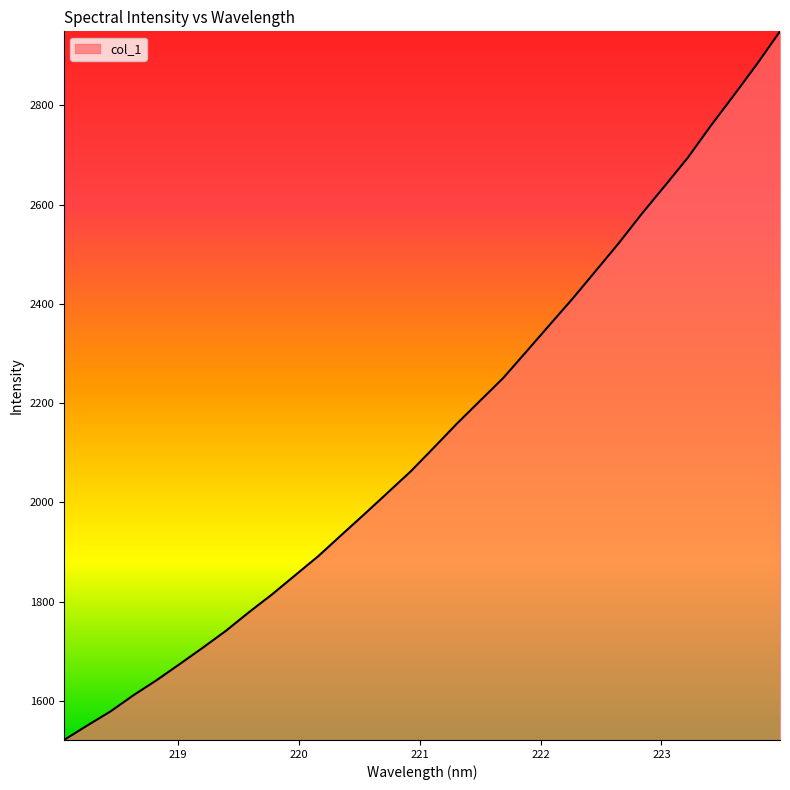

How many lines are shown in the chart?

1